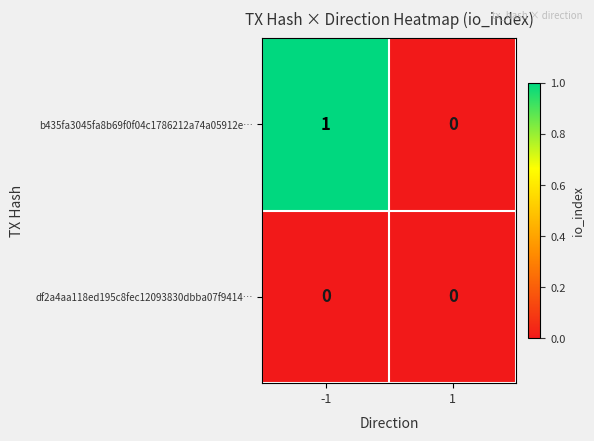

Reading left to right, list all the values displayed in this chart.

b435fa3045fa8b69f0f04c1786212a74a05912e…: 1	0
df2a4aa118ed195c8fec12093830dbba07f9414…: 0	0